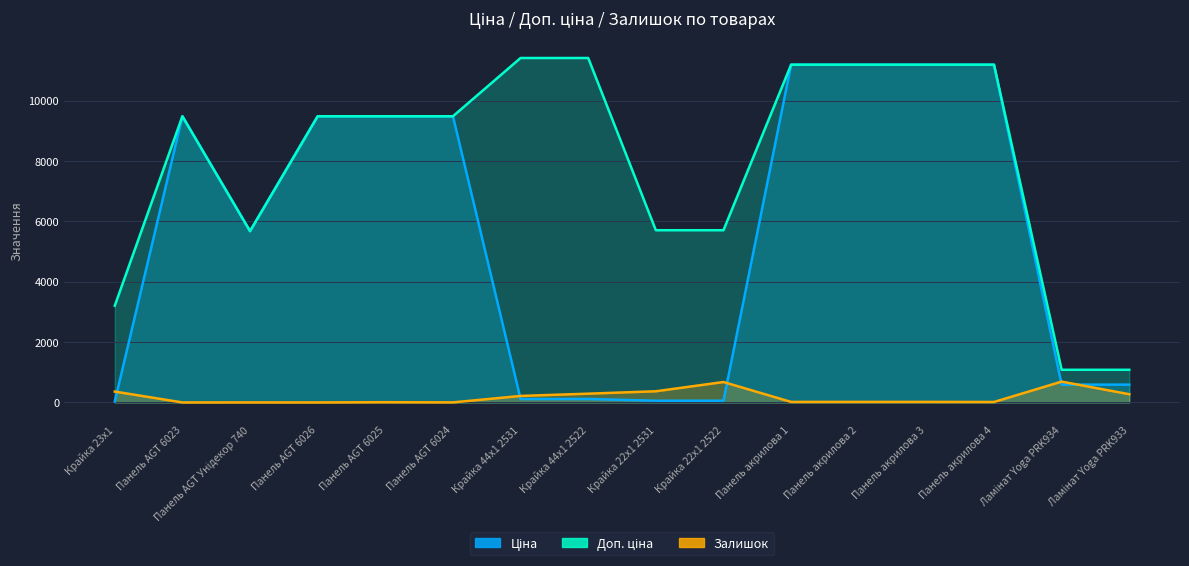

What is the value of the Ціна point at the 3rd from the left?

5673.8